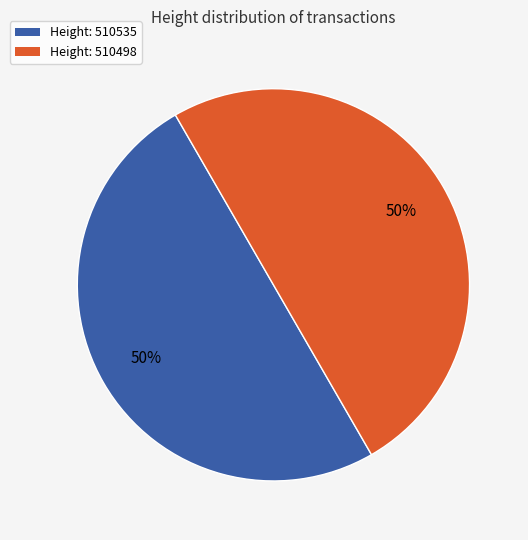

To the nearest percent, what is the average slice percentage?

50%